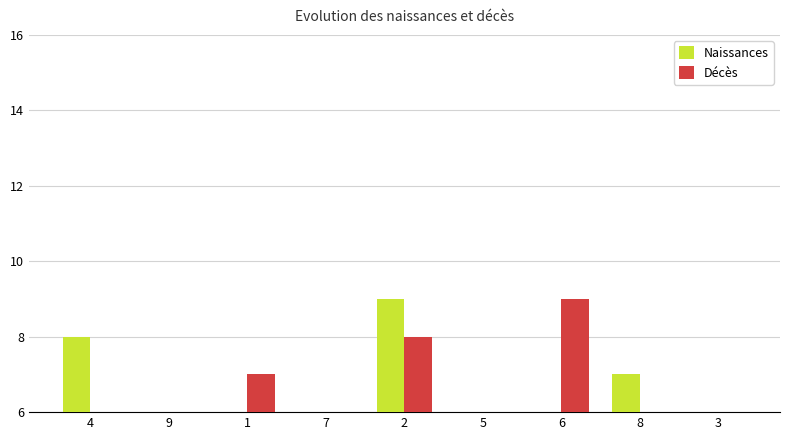

How many data points in Naissances are less than 5?

4